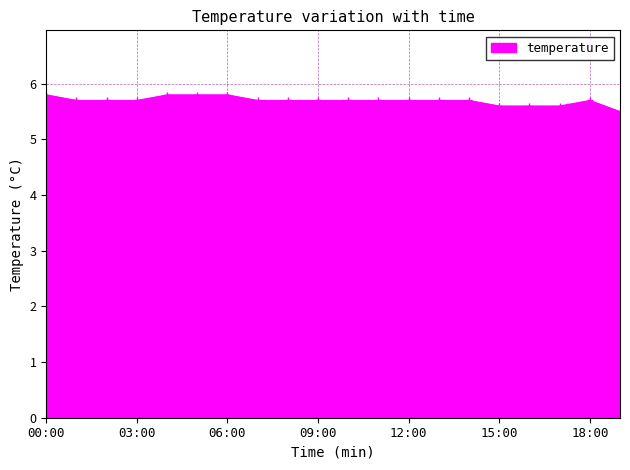

What is the smallest value displayed?

5.5